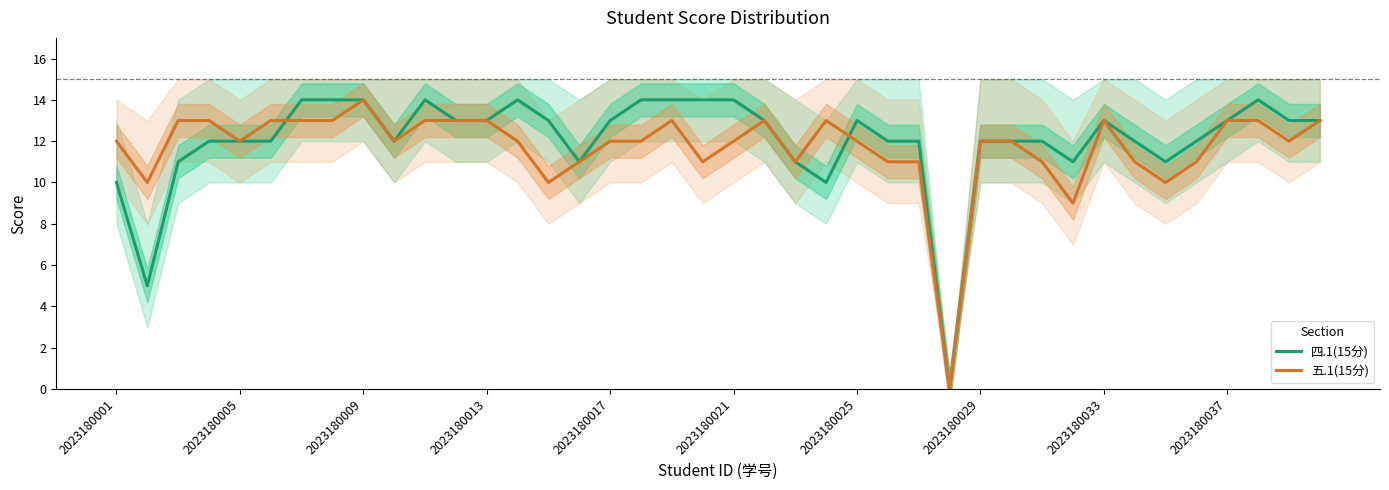

At which label does 五.1(15分) reach its peak?

2023180009